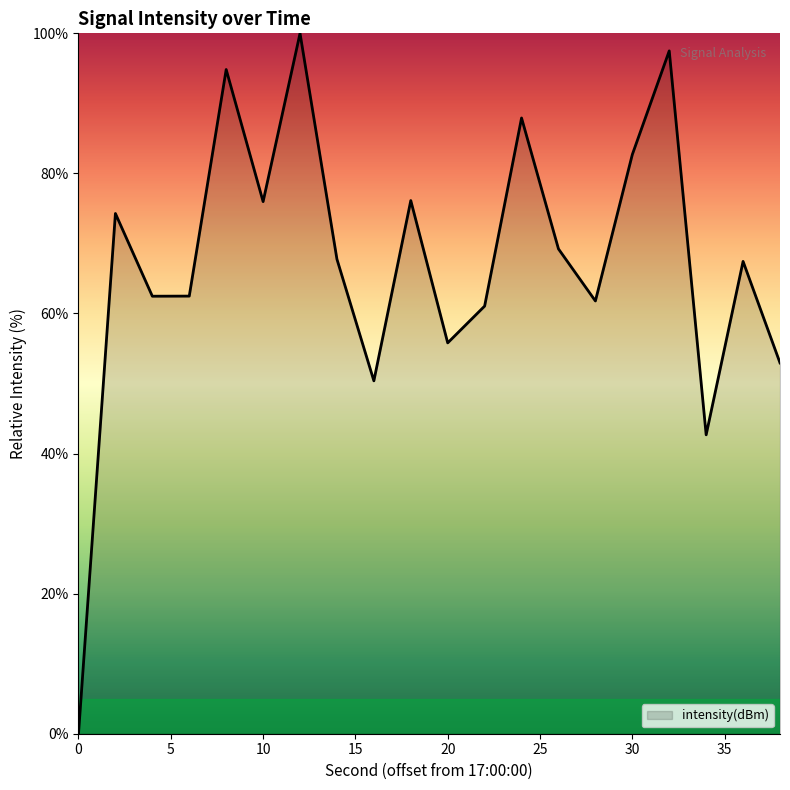

What is the maximum value shown in the chart?

100.0